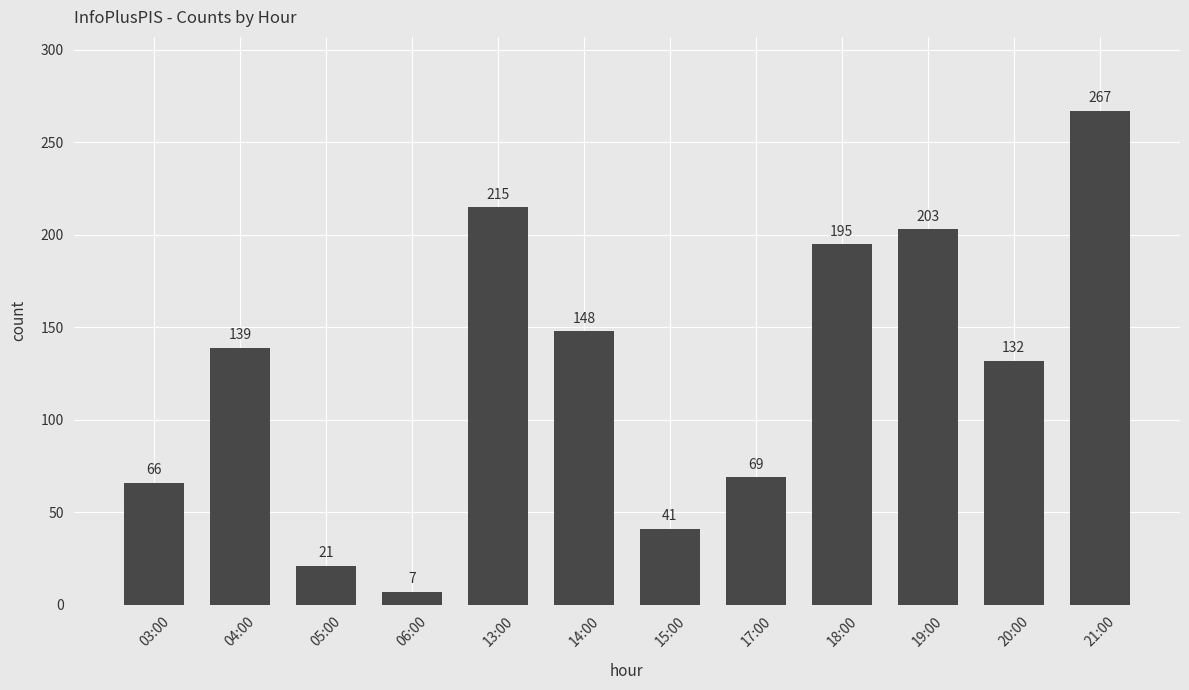

How many data points are less than 139?

6